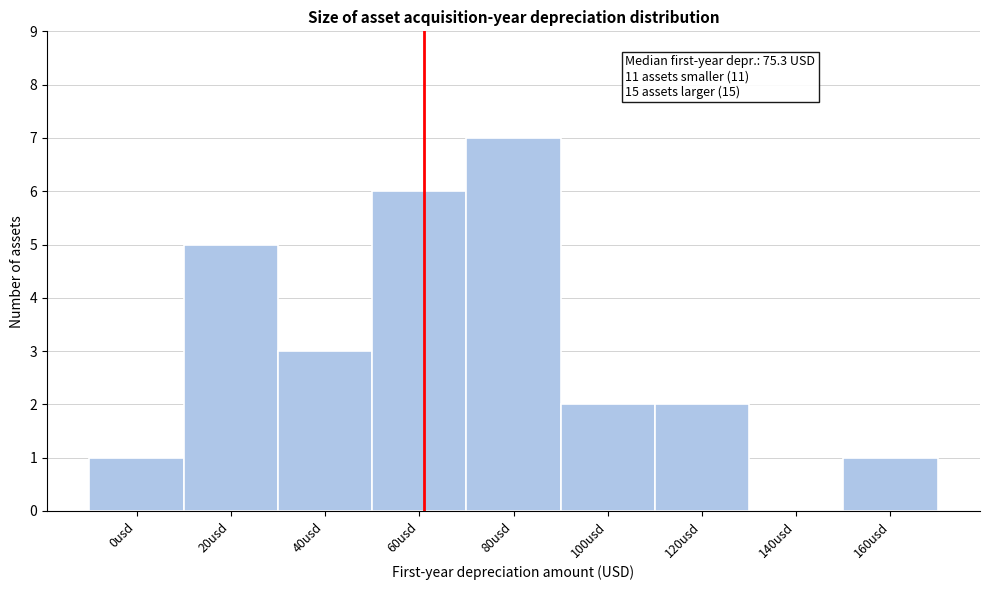

Reading left to right, transcribe all the data shown in this chart.

0usd=1	20usd=5	40usd=3	60usd=6	80usd=7	100usd=2	120usd=2	140usd=0	160usd=1